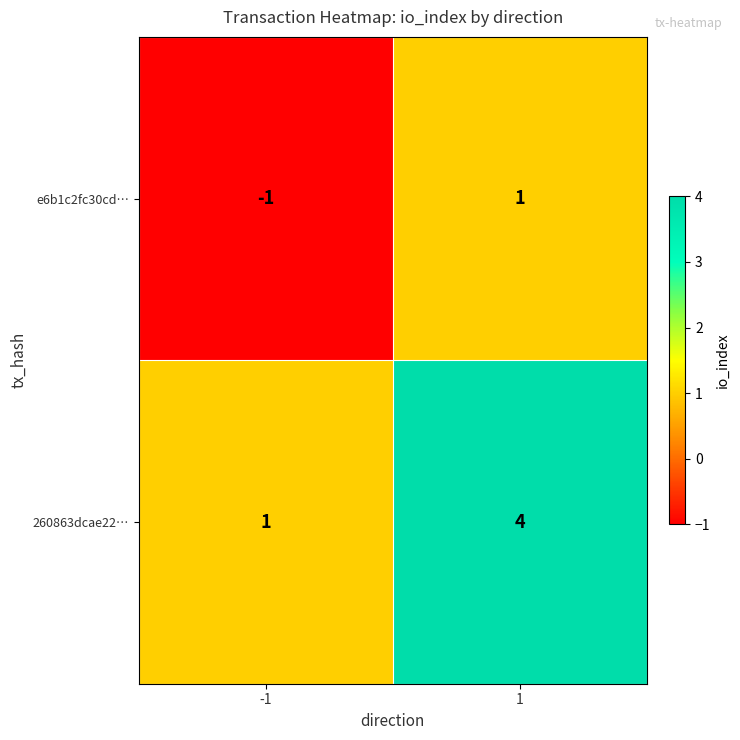

Reading left to right, transcribe all the data shown in this chart.

e6b1c2fc30cd…: -1	1
260863dcae22…: 1	4